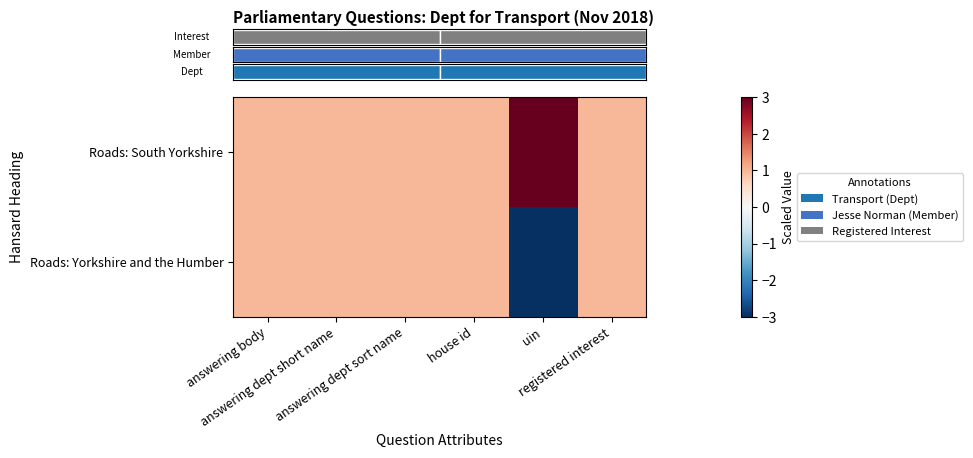

What is the total value across all series at house id?

2.0